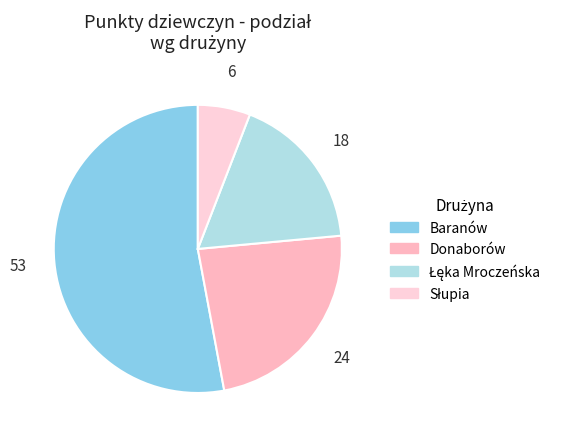

Which category has the smallest portion of the pie?

Słupia